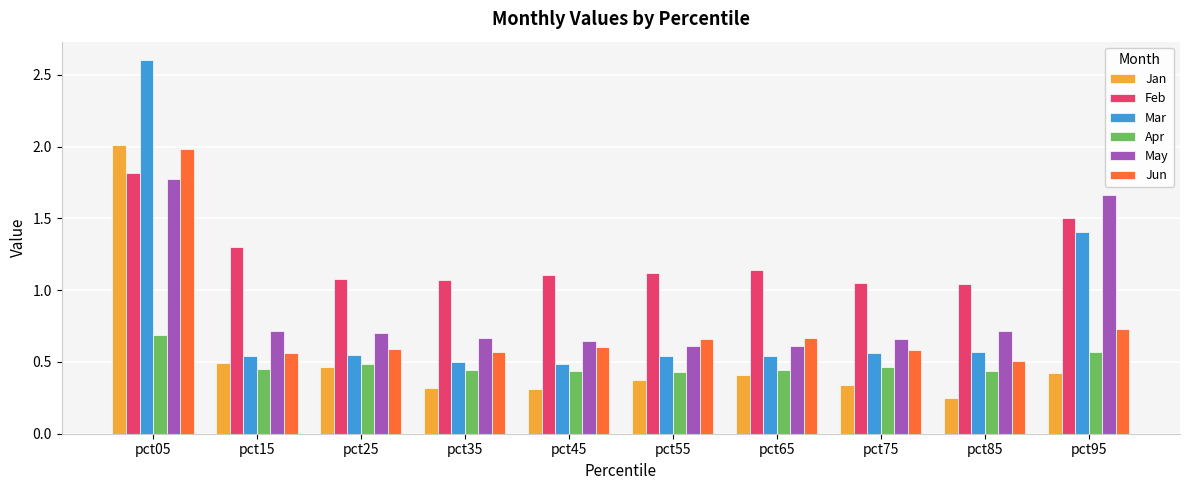

Between pct15 and pct95, which series saw the biggest shift?

May